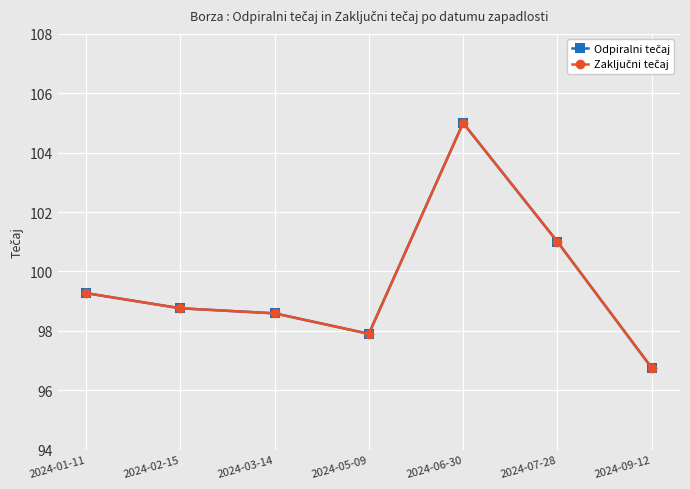

At which category is the sum across all series the highest?

2024-06-30